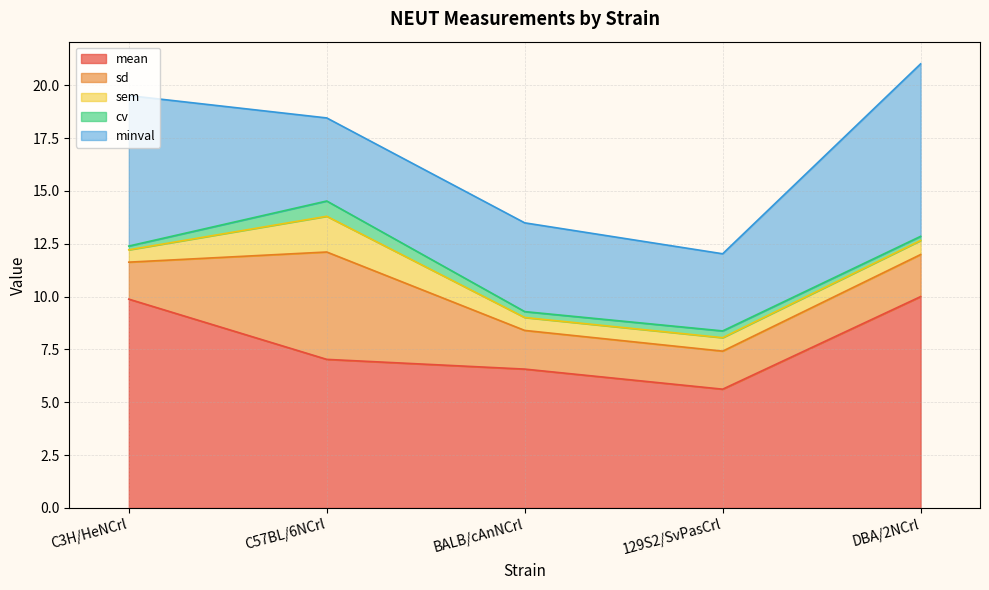

What is the average value of the minval series?

5.4